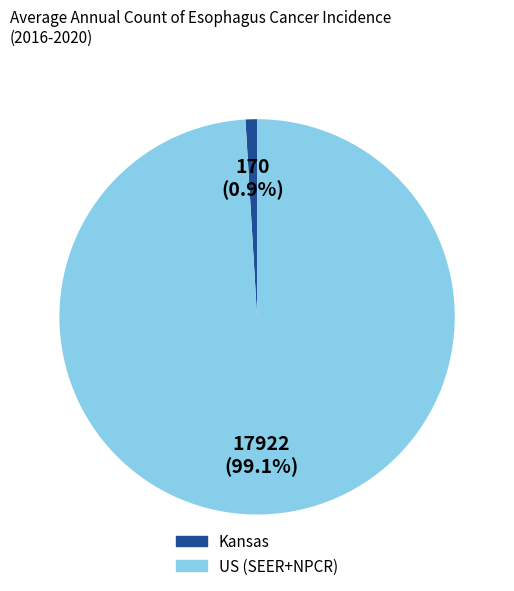

How much of the chart is everything except US (SEER+NPCR)?

0.9%